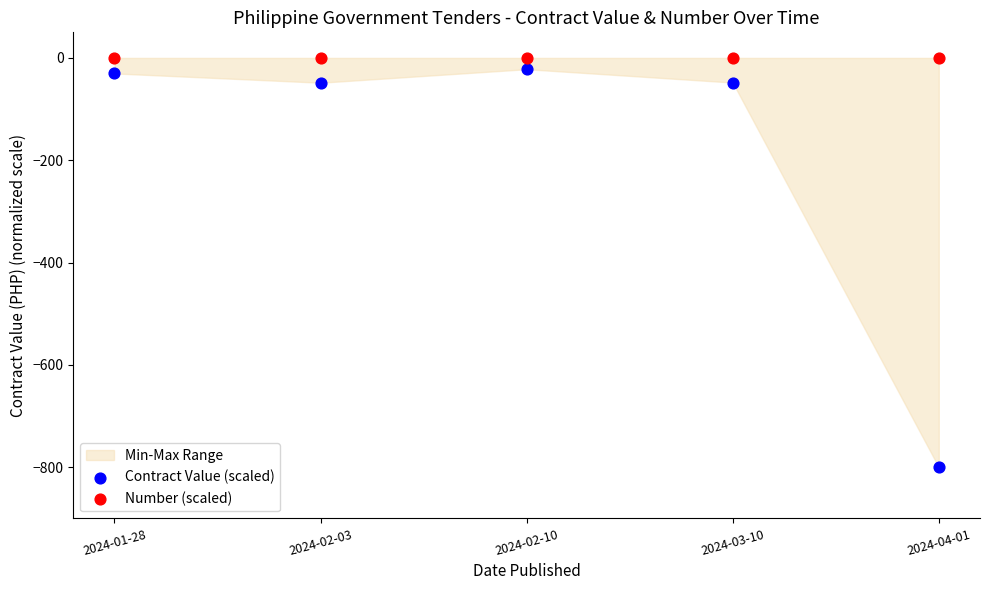

Which series reaches the minimum Y coordinate?

Contract Value (scaled)